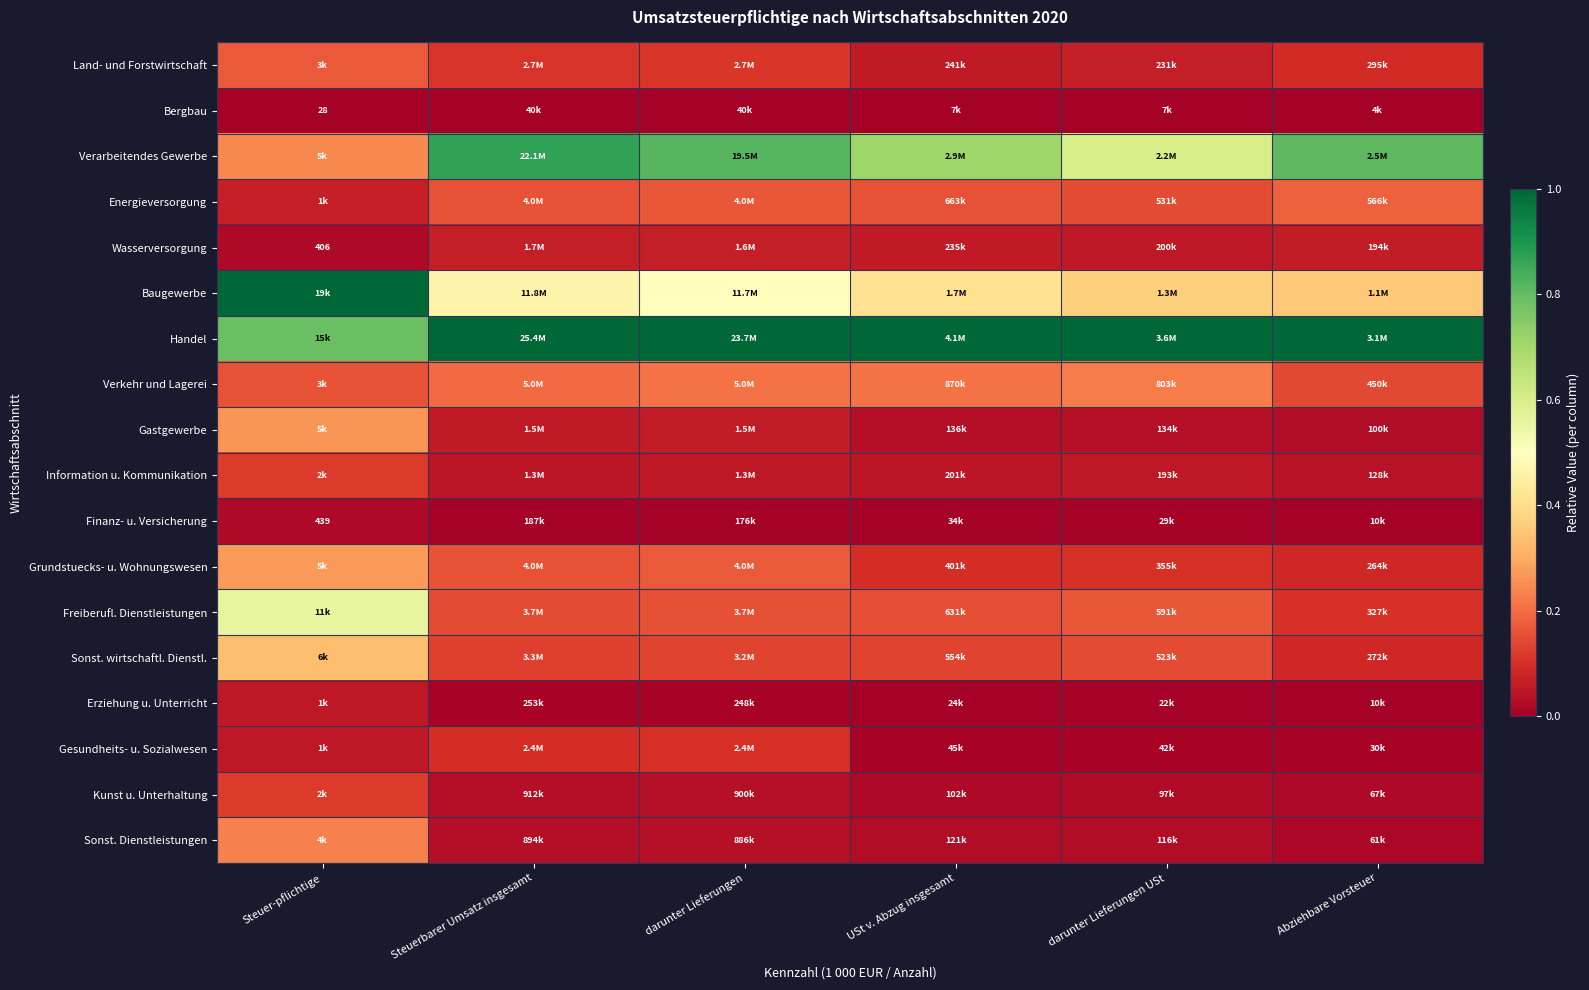

What is the approximate value of Handel at Abziehbare Vorsteuer?

1.0